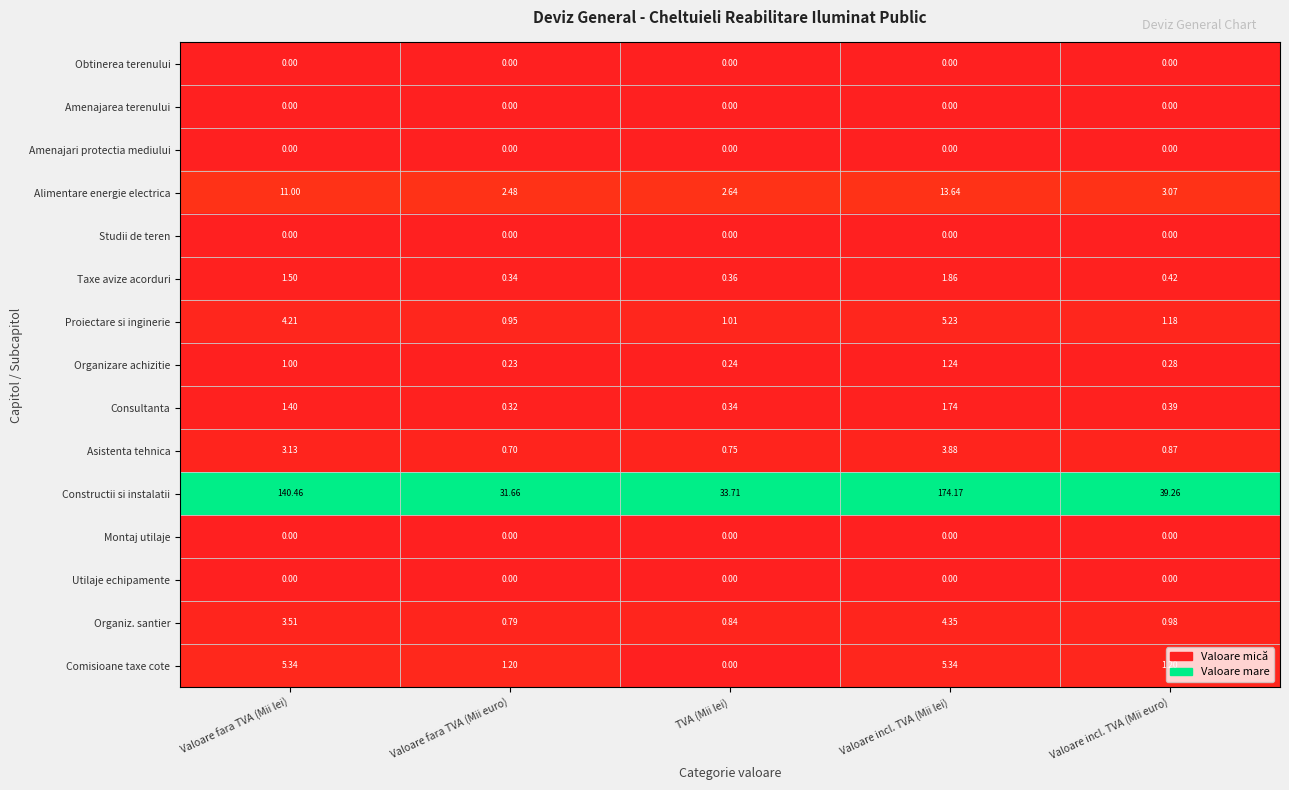

At which label does Proiectare si inginerie first exceed 1?

Valoare fara TVA (Mii lei)